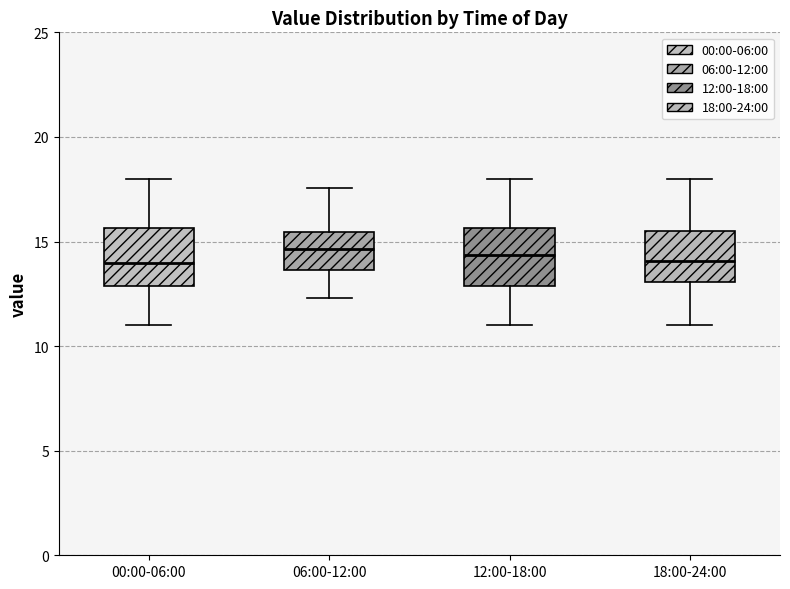

Reading left to right, transcribe this box plot: for each box, give where its median line is, the range the box spans, and where its two whiskers end, as read against the y-axis. The values are not printed on the chart, so give them approximately, as read against the axis.

00:00-06:00: median 14.0, box 13.0 to 15.5, whiskers 11.0 to 18.0
06:00-12:00: median 14.5, box 13.5 to 15.5, whiskers 12.5 to 17.5
12:00-18:00: median 14.5, box 13.0 to 15.5, whiskers 11.0 to 18.0
18:00-24:00: median 14.0, box 13.0 to 15.5, whiskers 11.0 to 18.0